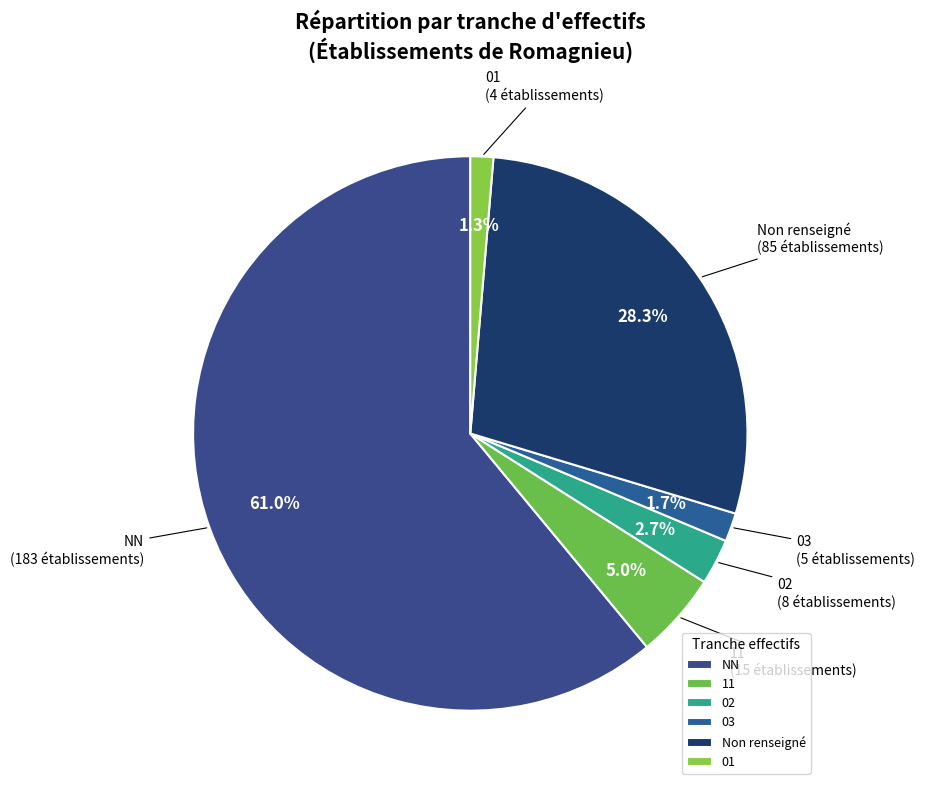

To the nearest percent, what percentage of the pie is NN?

61%